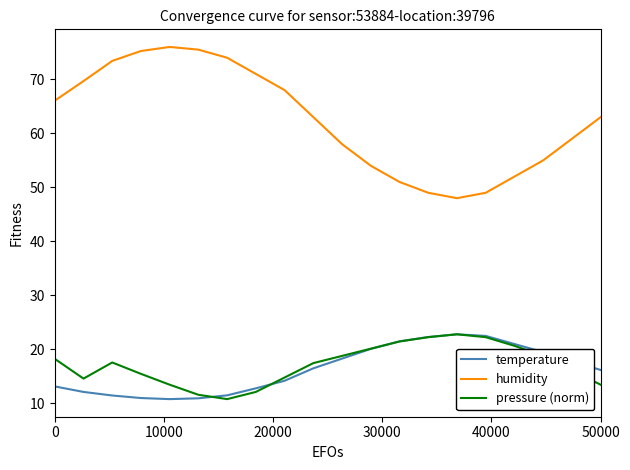

Which series has the largest range (max minus min)?

humidity